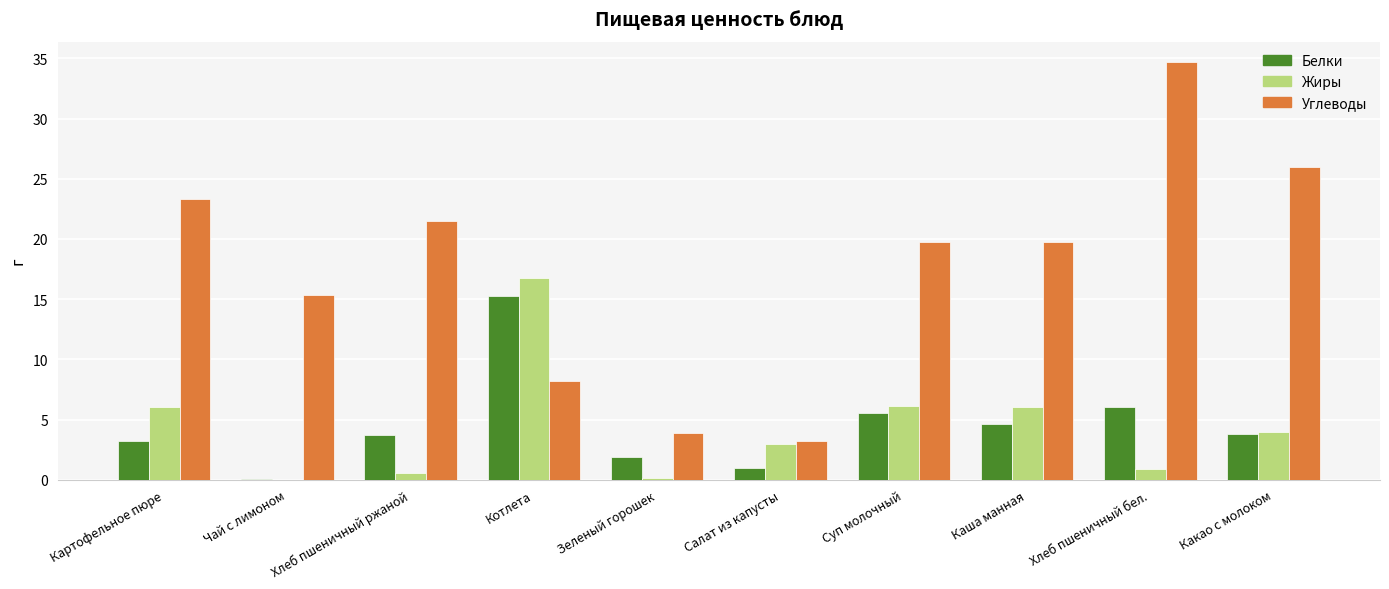

Is the value of Белки at Зеленый горошек greater than the value of Жиры at Хлеб пшеничный бел.?

Yes